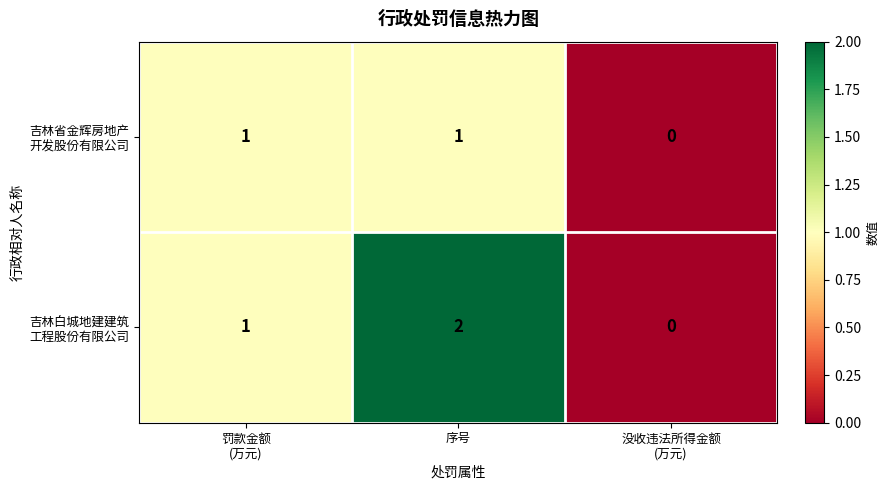

At which category is the sum across all series the highest?

序号